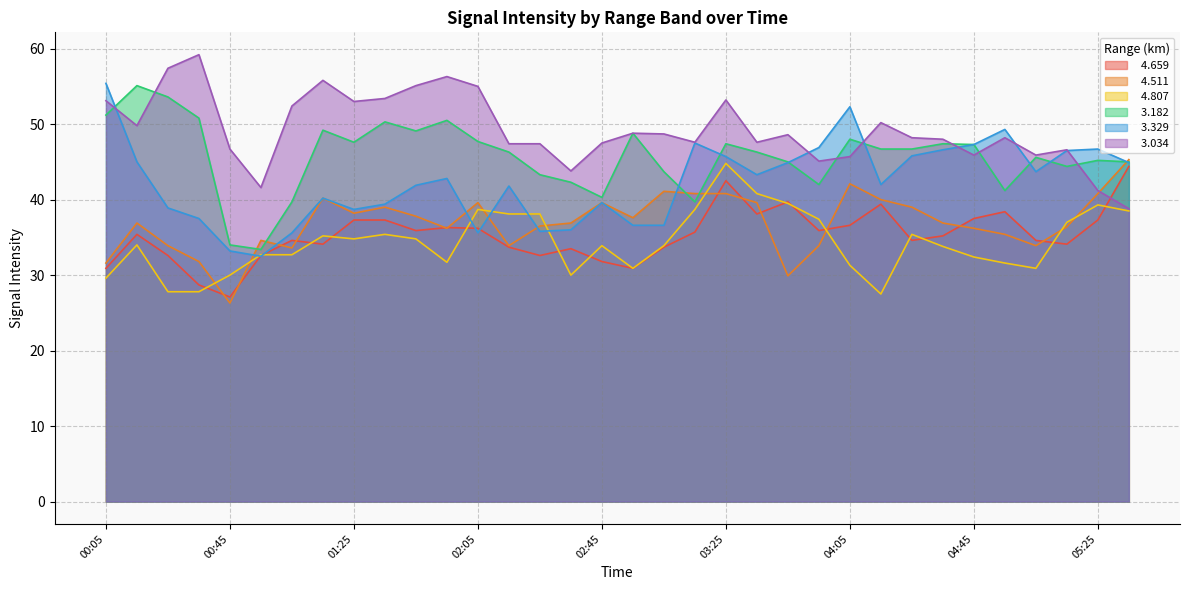

True or false:   3.034 and   3.329 intersect in this chart.

True